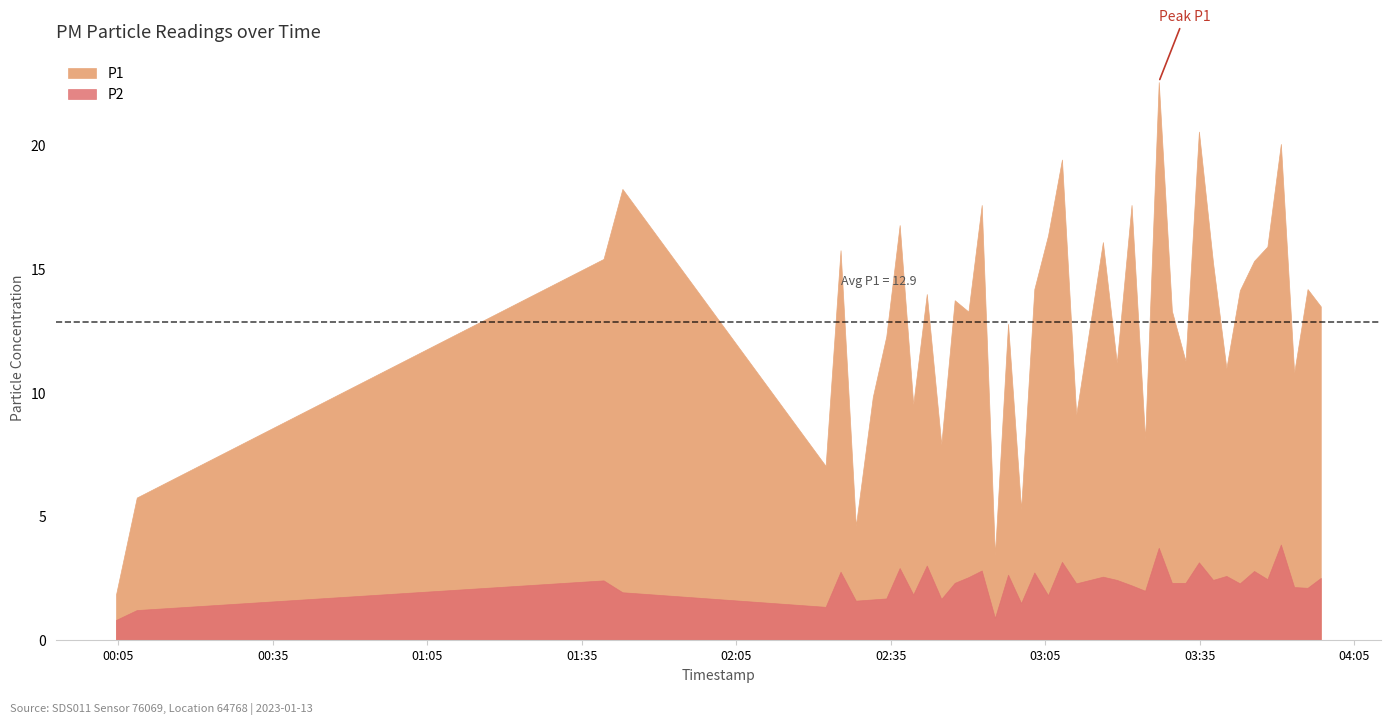

Which series changed the most between 2023-01-13T02:42:00 and 2023-01-13T03:34:51?

P1